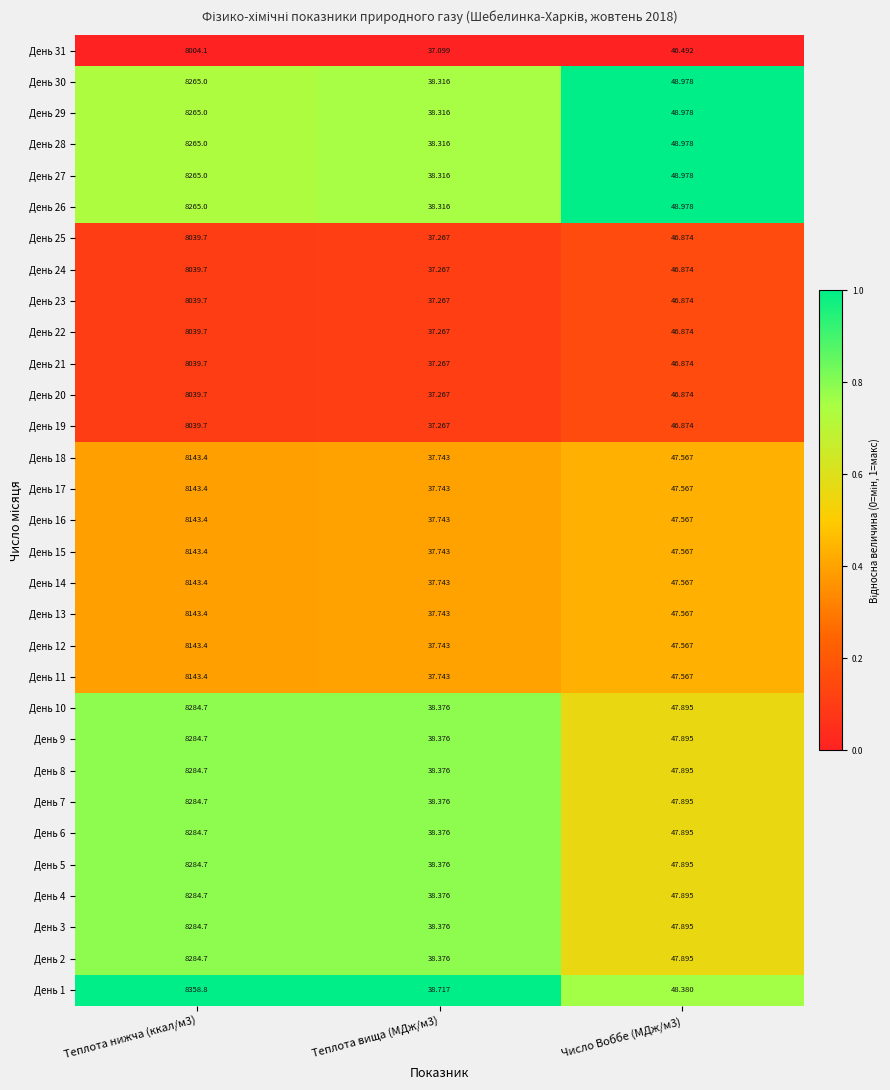

Is the value of День 15 at Теплота вища (МДж/м3) greater than the value of День 5 at Теплота вища (МДж/м3)?

No